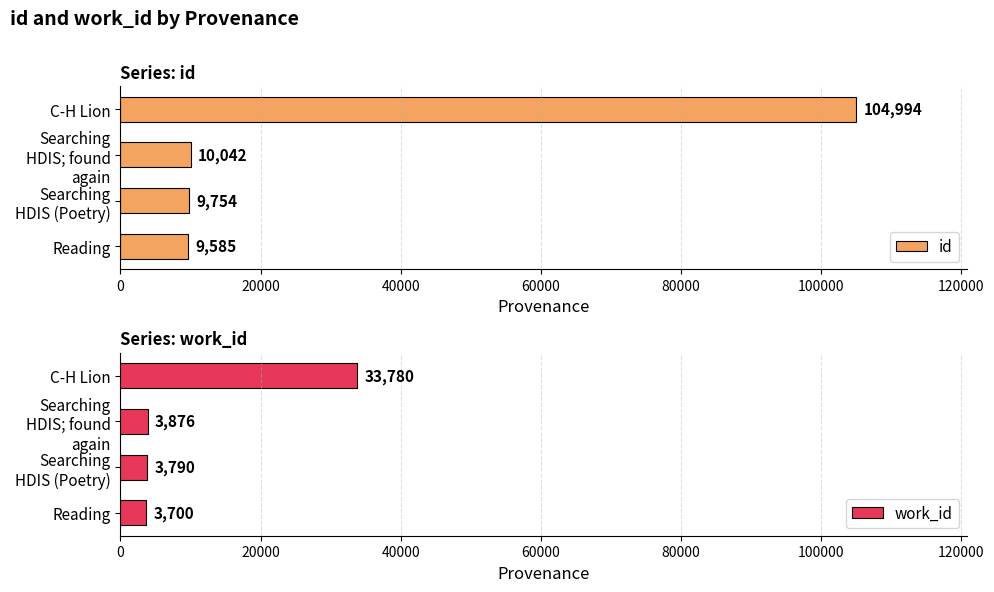

What is the average value of the id series?

33594